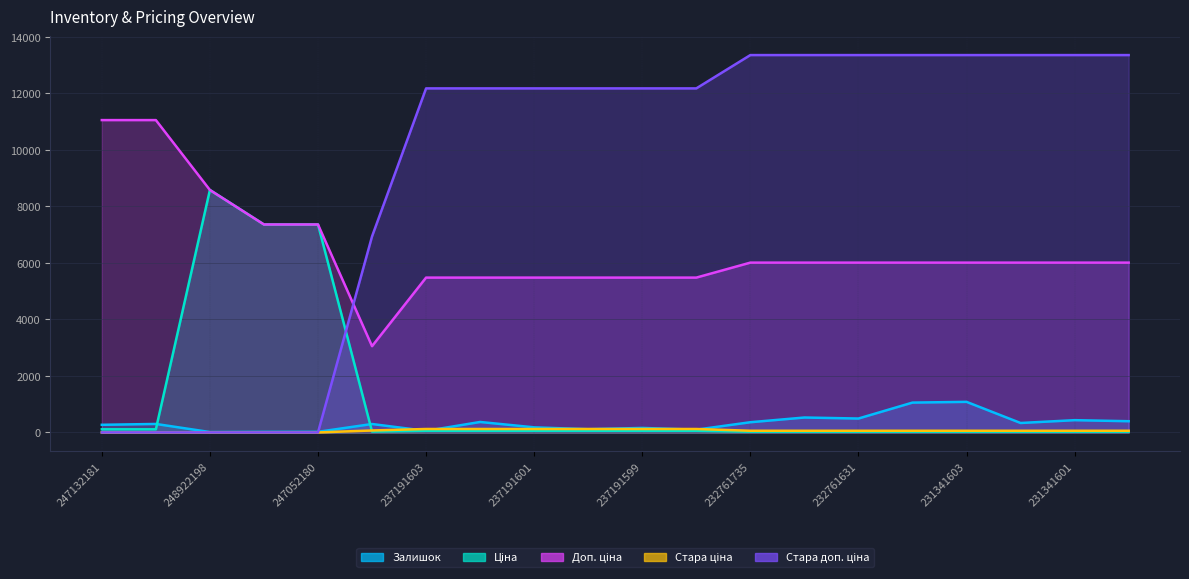

What is the spread (max minus min) of values at 232761680?

13329.3